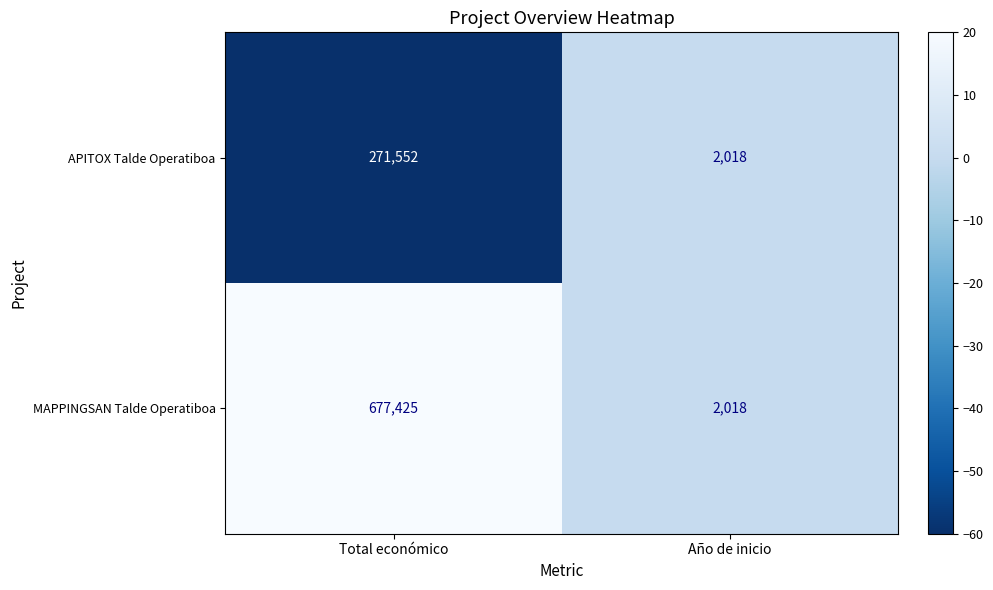

What is the total value across all series at Total económico?

948977